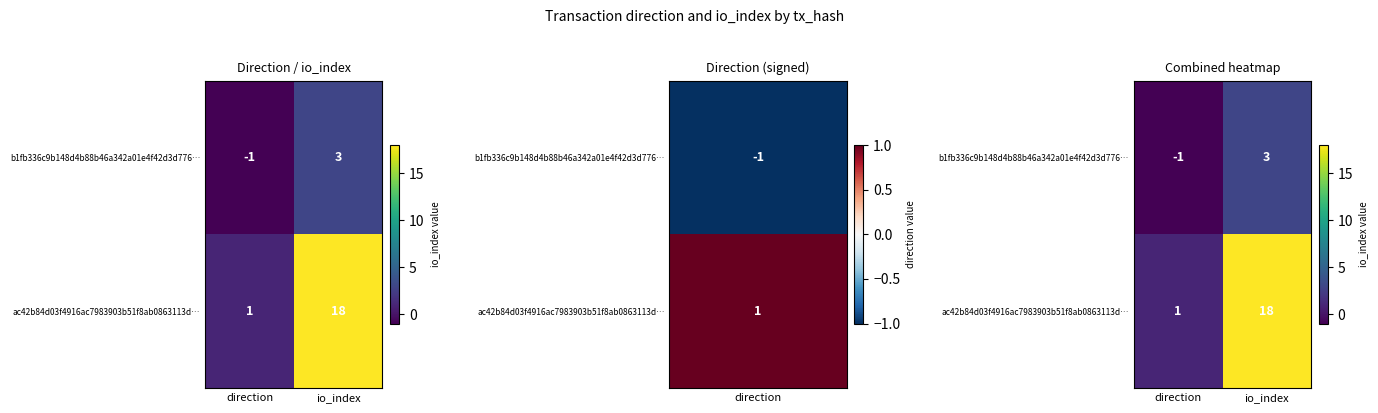

What is the difference between the b1fb336c9b148d4b88b46a342a01e4f42d3d776… values at io_index and direction?

4